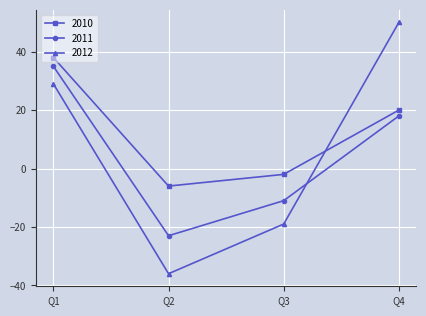

True or false: 2011 has more than 2 points higher than both neighbors.

False